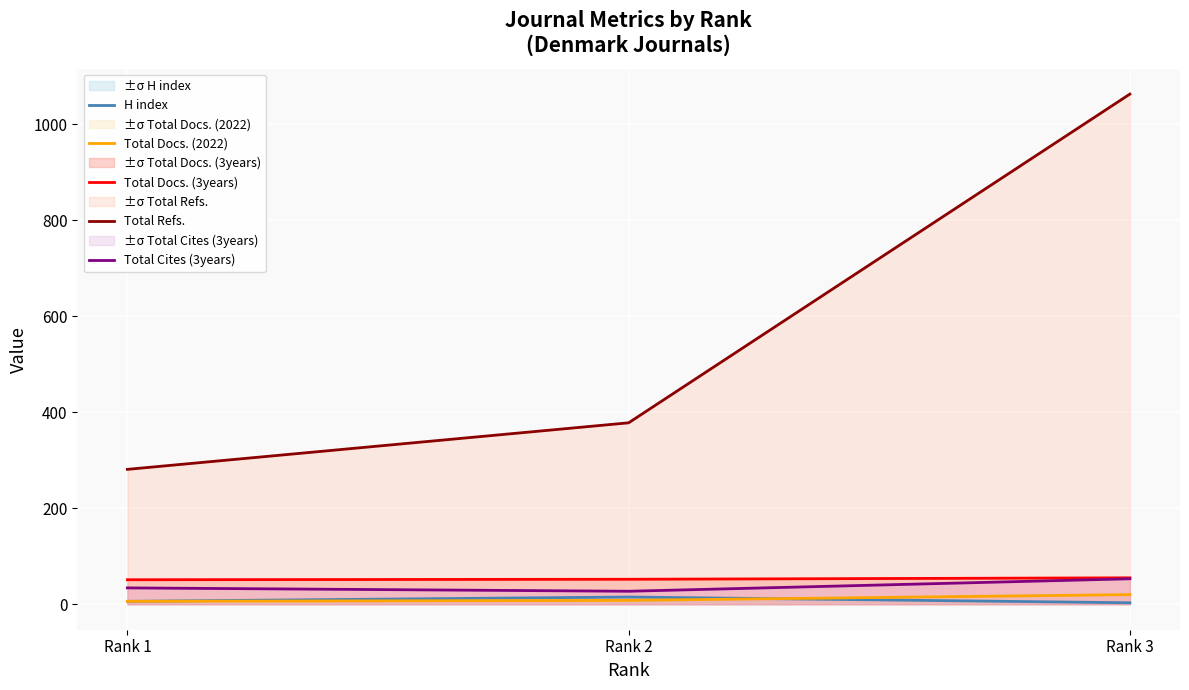

Rank the categories by H index value from highest to lowest.

Rank 2, Rank 1, Rank 3